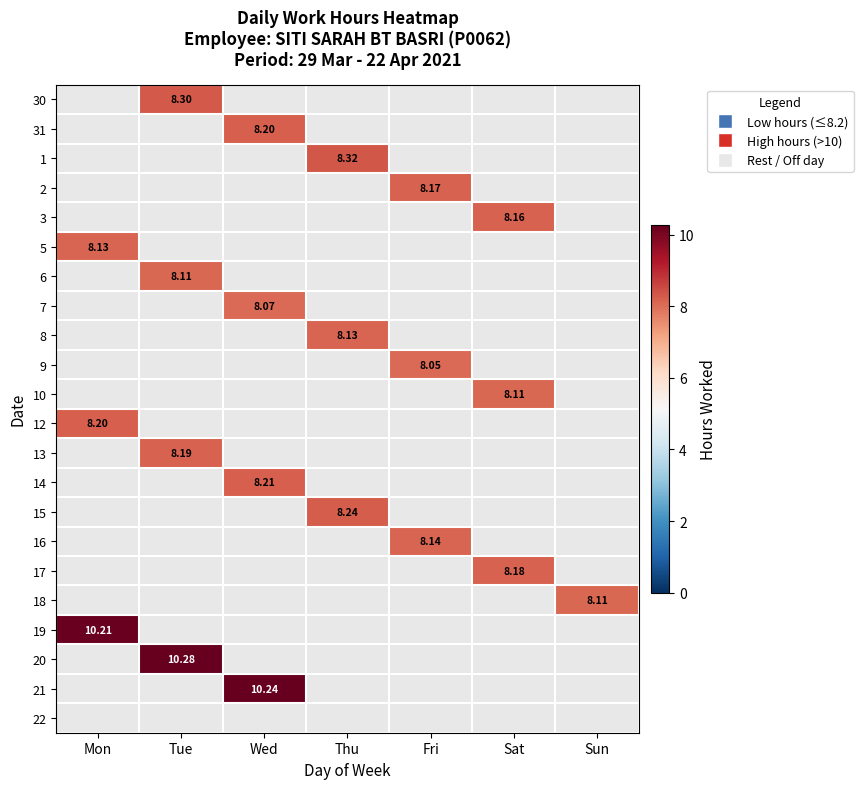

True or false: 30 has a value of 5.0 at Sun.

False